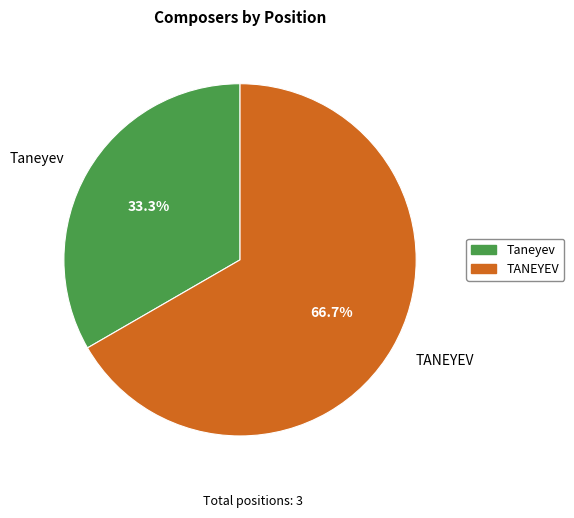

The Taneyev slice represents 40% of the pie. True or false?

False